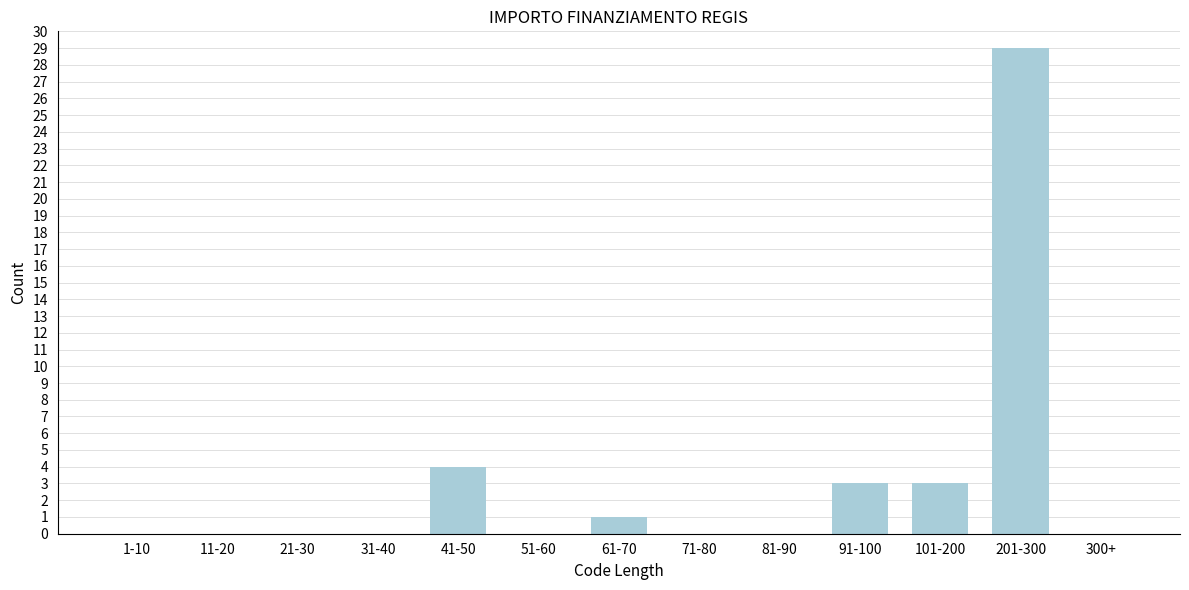

Reading left to right, what are all the values shown in this chart?

1-10=0	11-20=0	21-30=0	31-40=0	41-50=4	51-60=0	61-70=1	71-80=0	81-90=0	91-100=3	101-200=3	201-300=29	300+=0